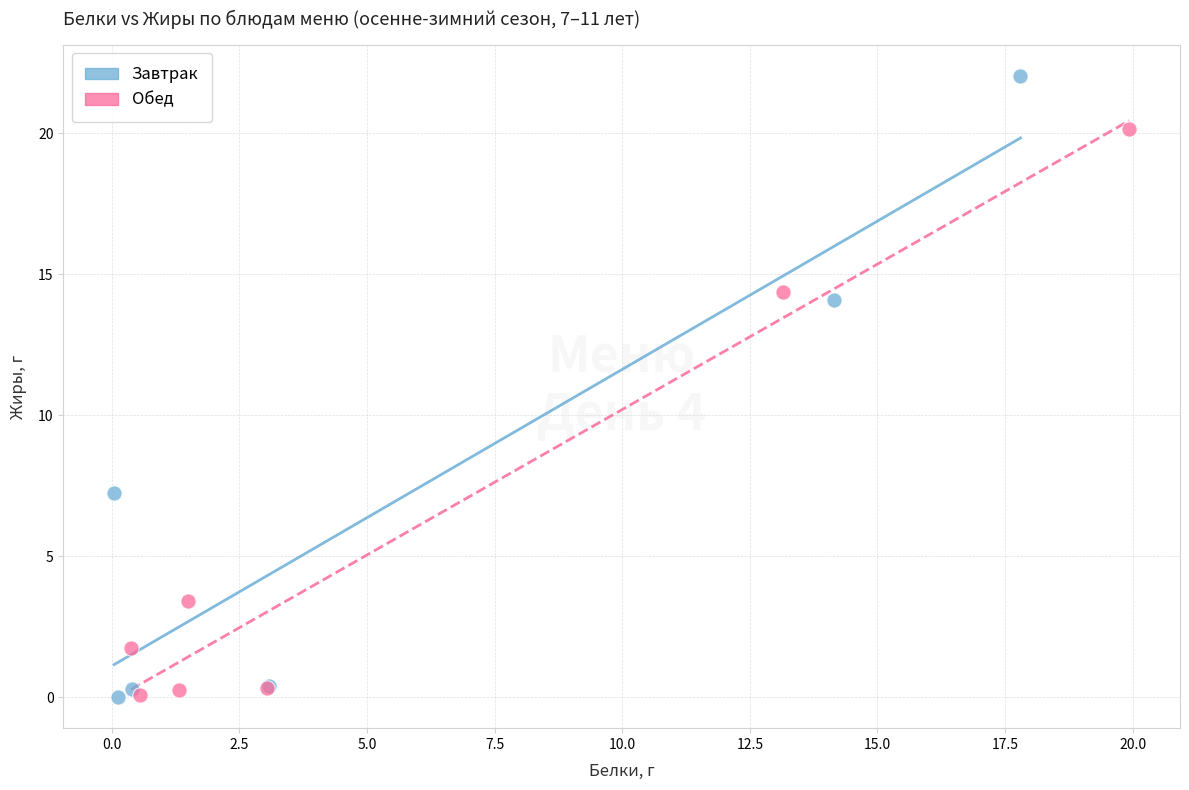

Which series has the widest spread of Y values?

Завтрак